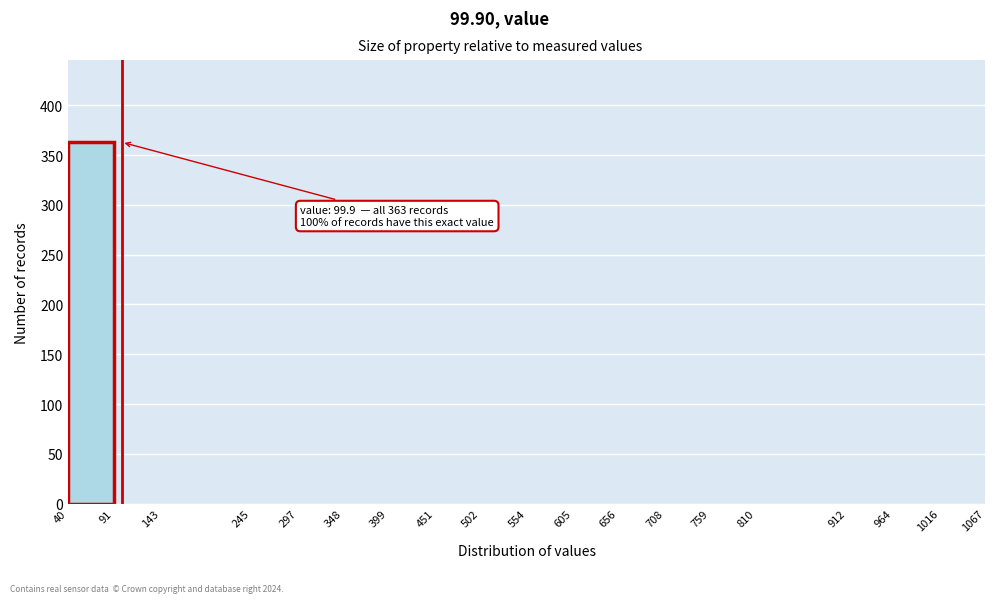

Over which range of the x-axis is the bar tallest?

40 to 91